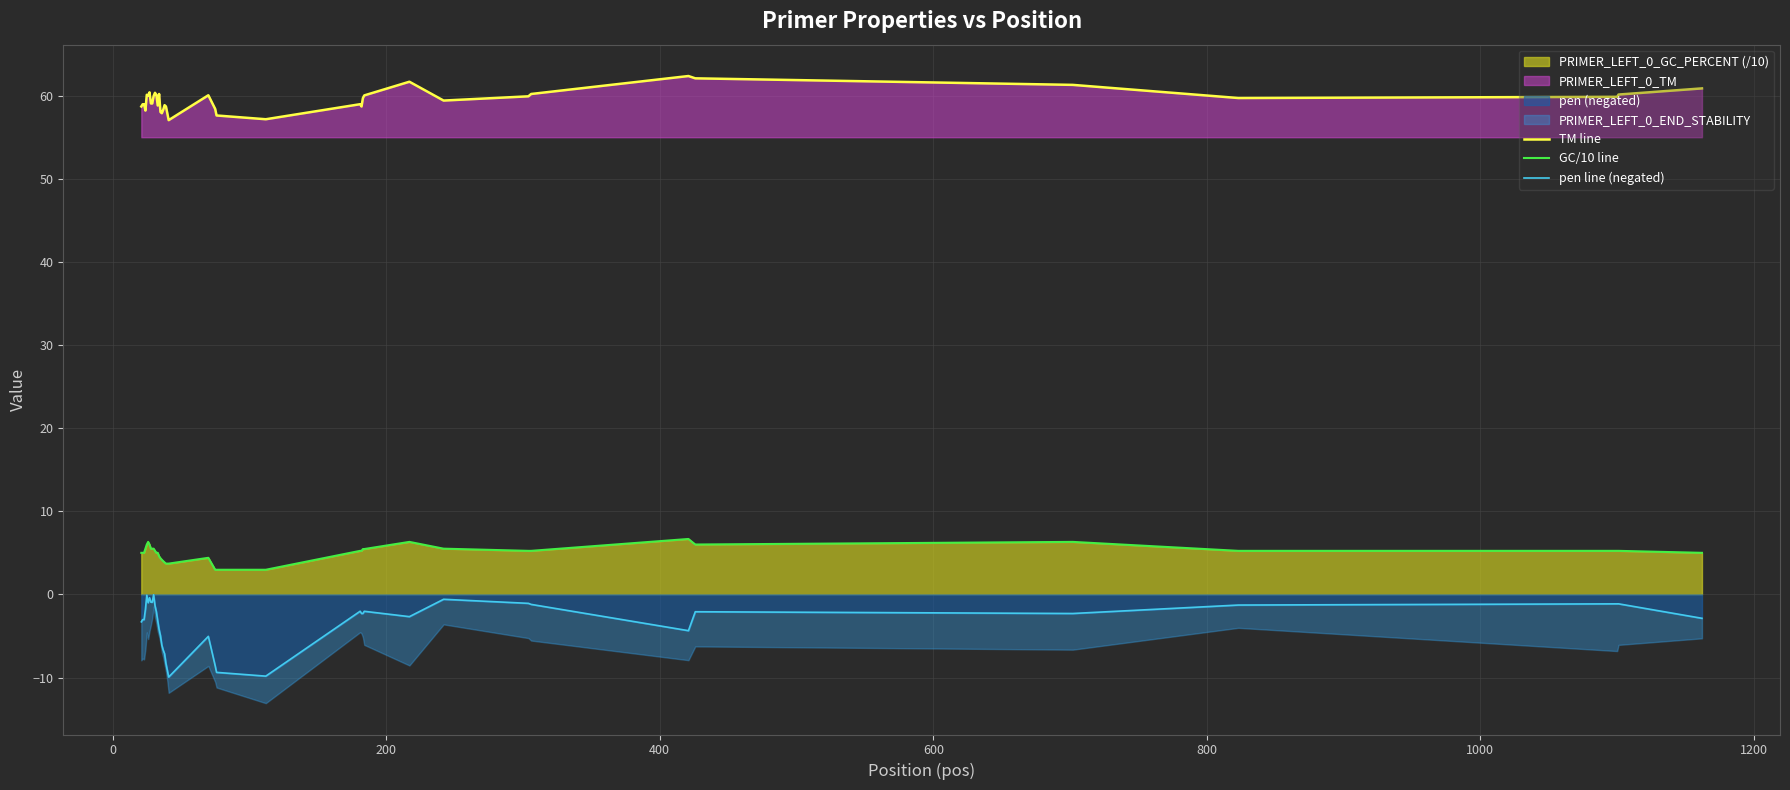

The GC/10 line series shows 7.2 at 1400. True or false?

False